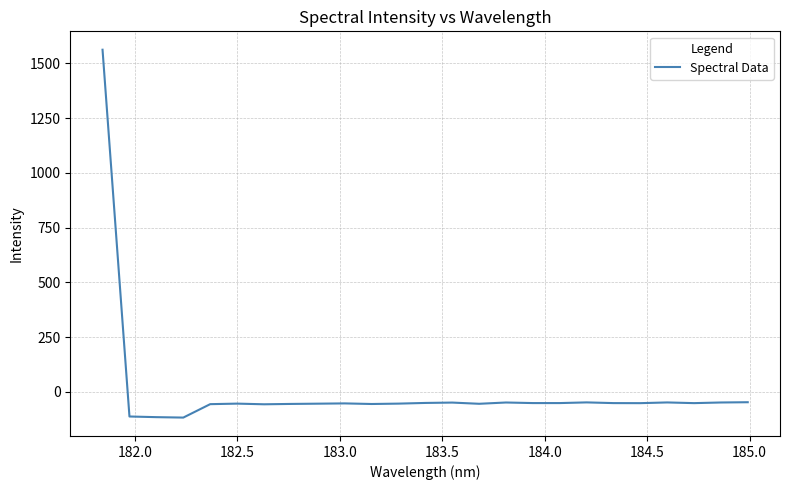

True or false: there are more than 2 points higher than both neighbors.

True